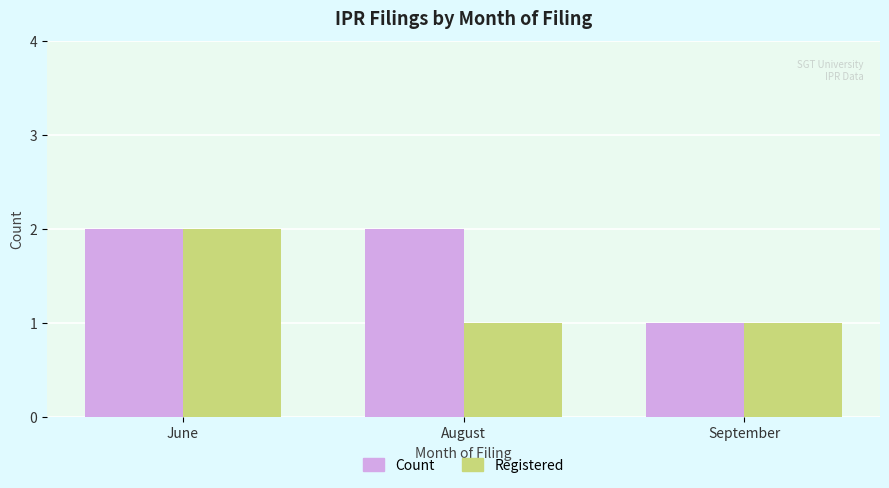

List the series in order of their overall mean, lowest first.

Registered, Count